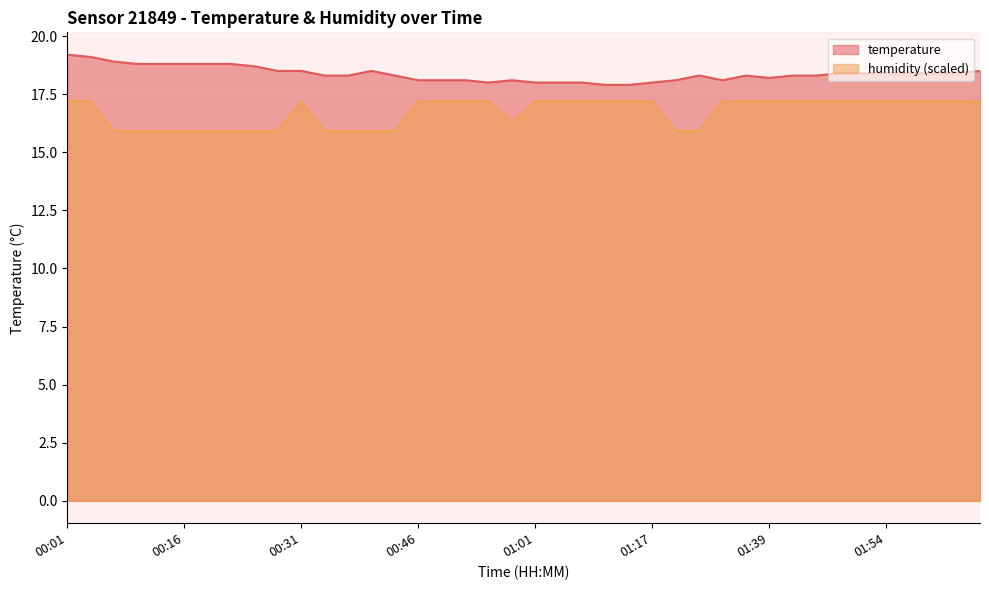

Which series has the largest total across all categories?

temperature